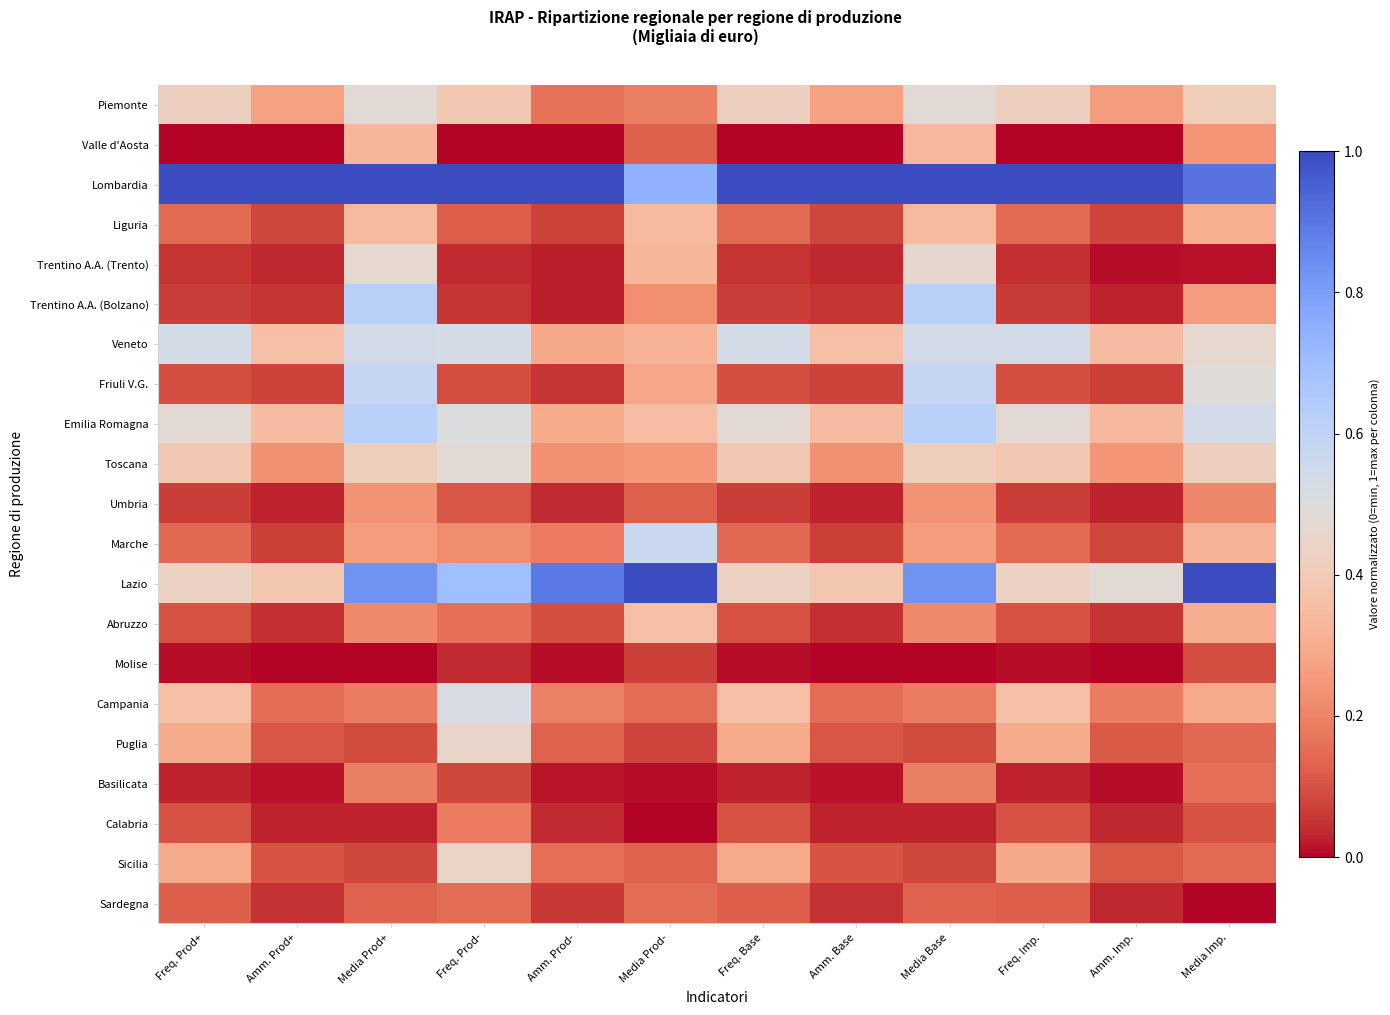

At how many categories does at least one series exceed 0?

12